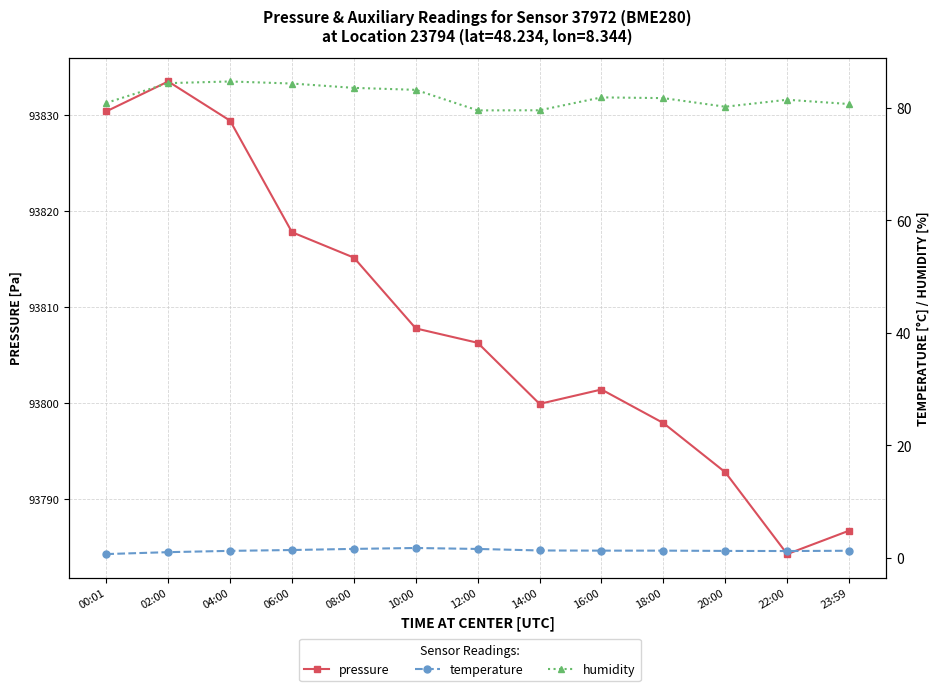

Rank the series at 20:00 from lowest to highest value.

temperature, humidity, pressure